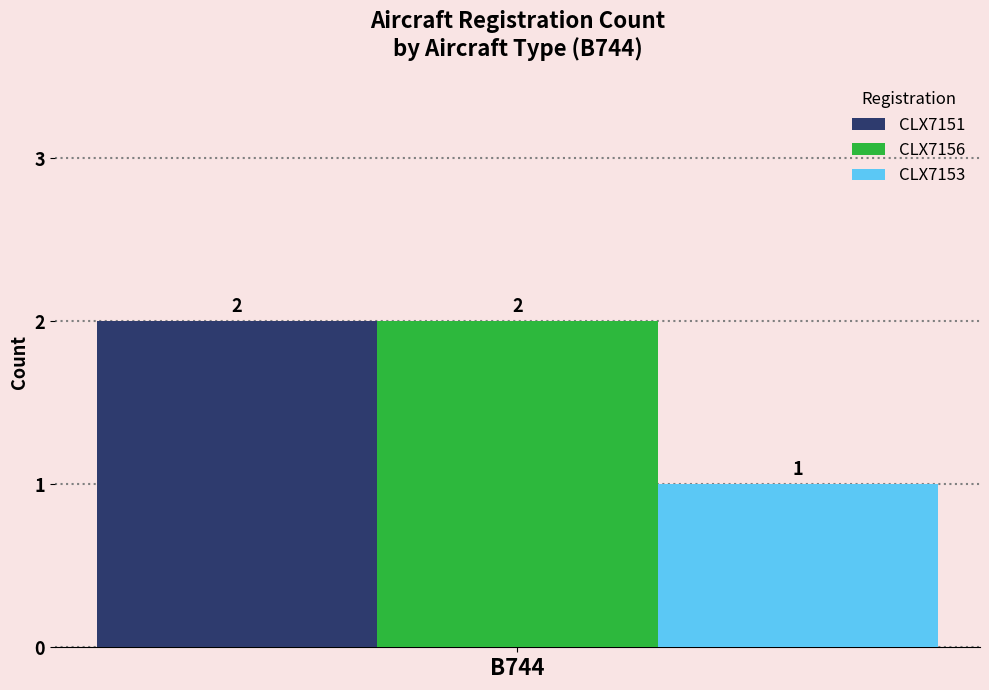

Rank the categories by CLX7156 value from highest to lowest.

B744